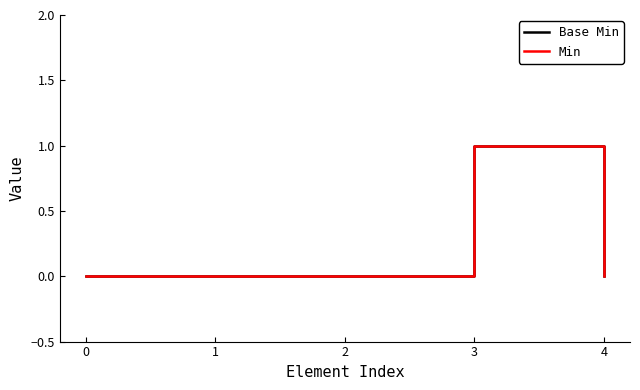

What is the sum of all Base Min values?

1